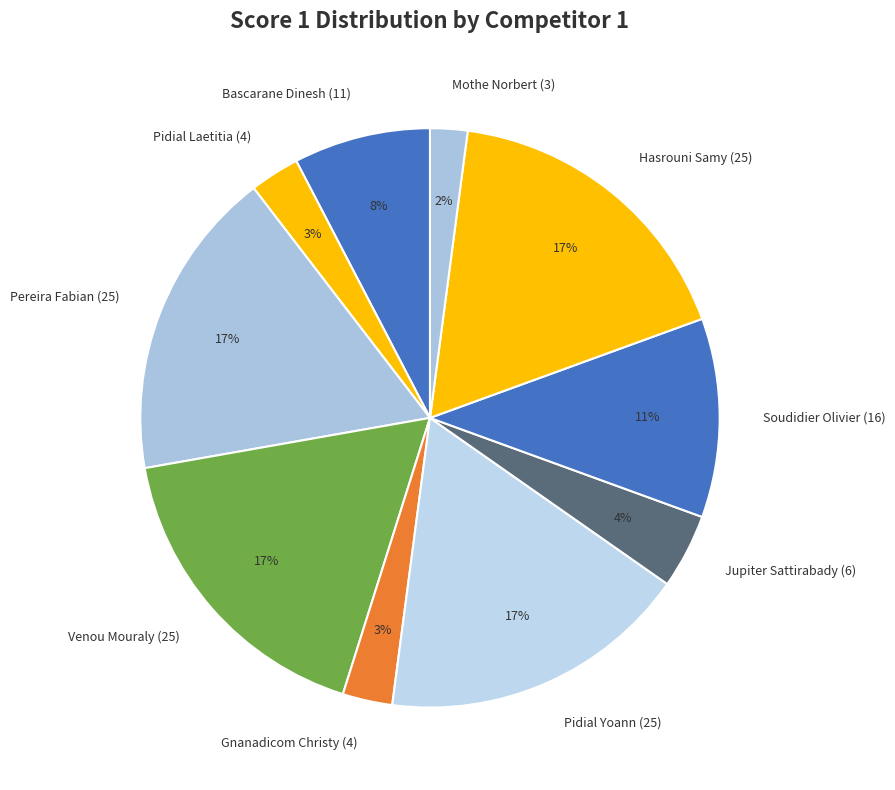

The Pidial Yoann (25) slice represents 4% of the pie. True or false?

False